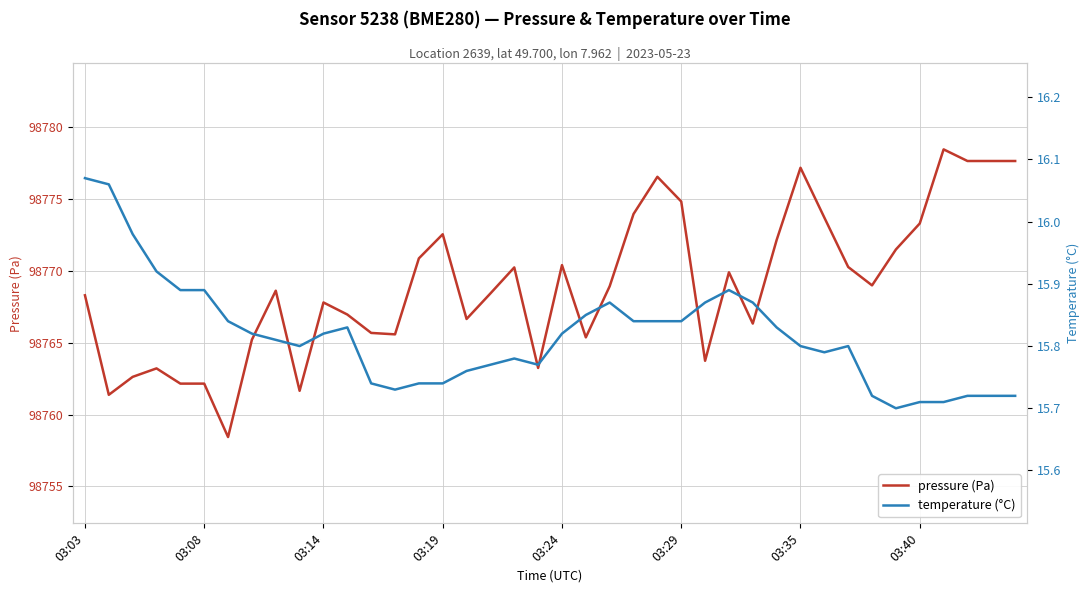

Rank the series by their average value, from highest to lowest.

pressure (Pa), temperature (°C)